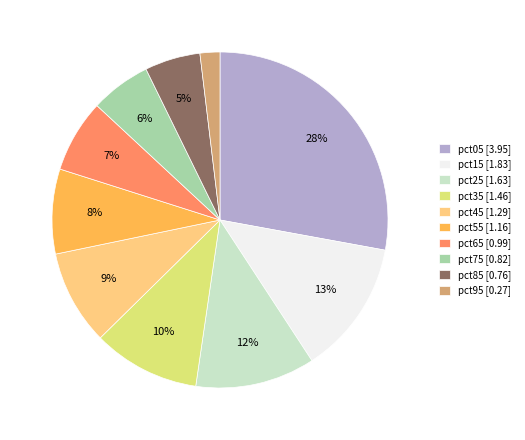

Between pct95 and pct65, which is larger?

pct65